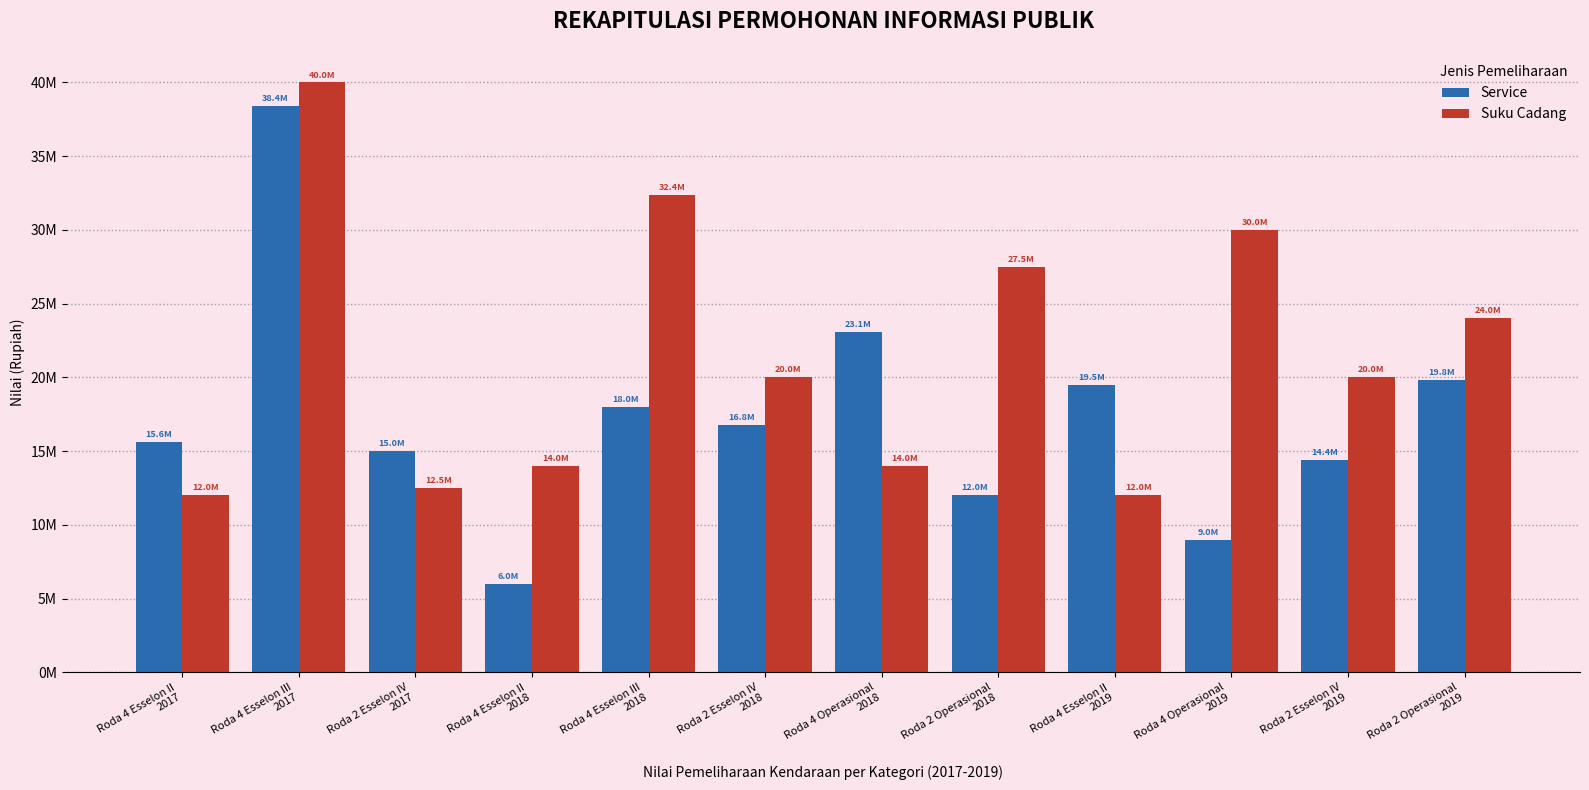

What are all the series names shown in the legend?

Service, Suku Cadang